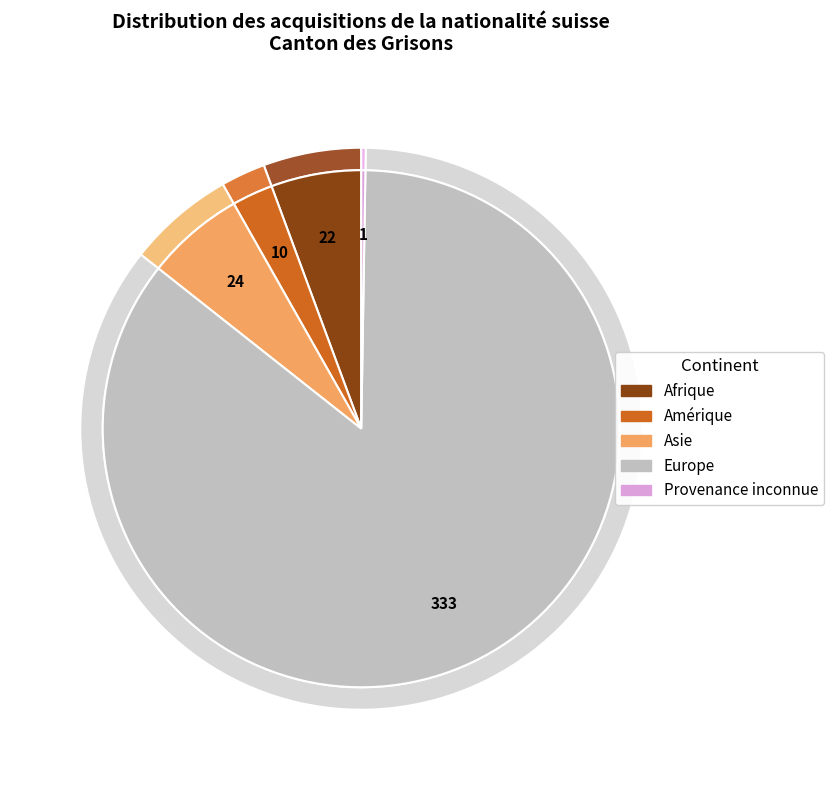

To the nearest percent, what percentage of the pie is Europe?

85%